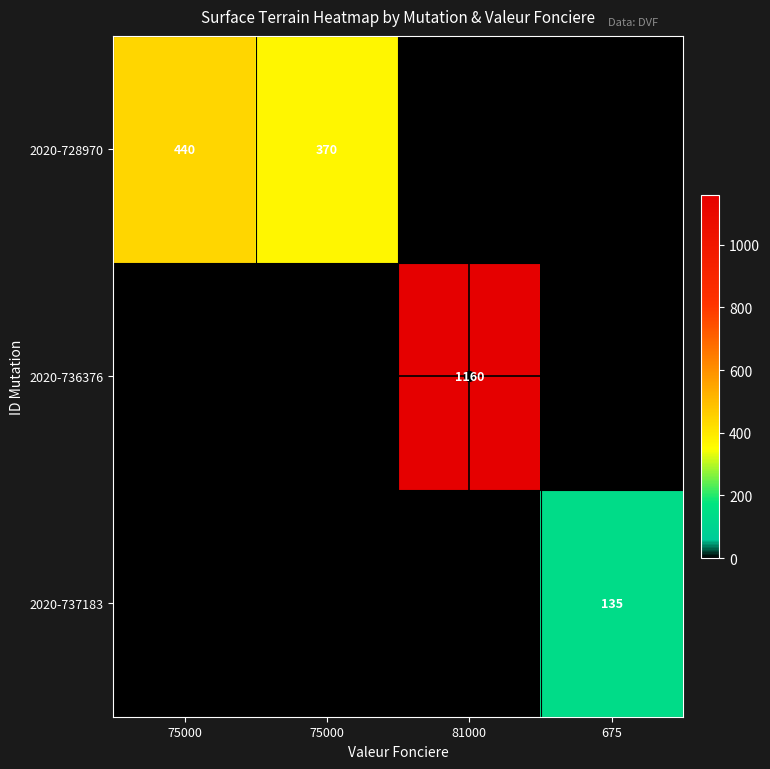

Which series has the largest total across all categories?

2020-736376